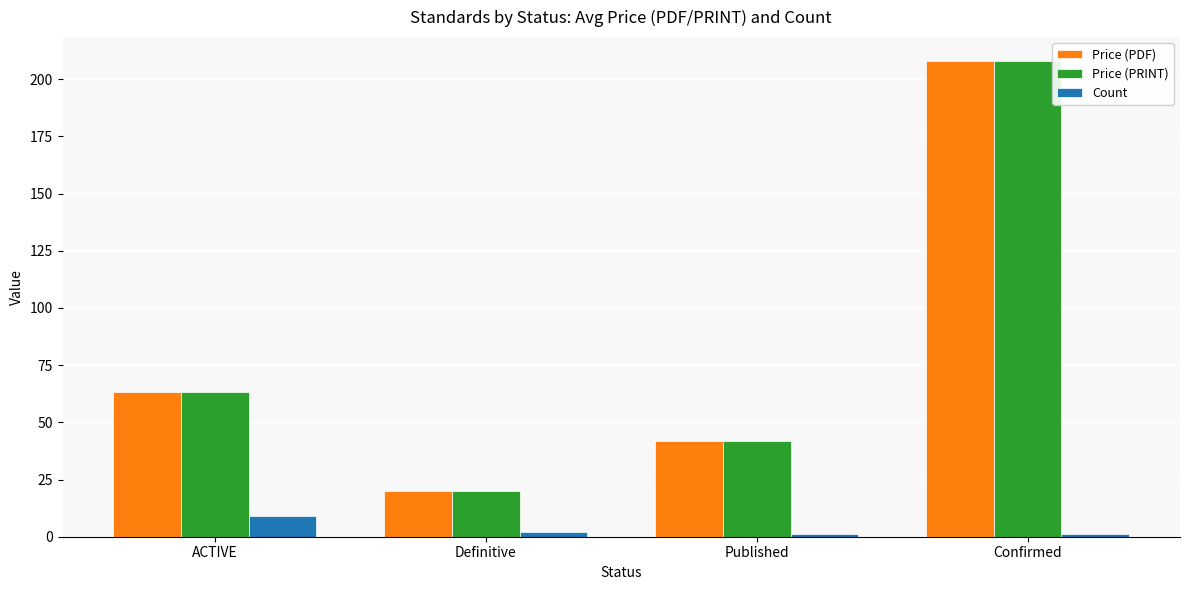

How many Price (PDF) values are between 42 and 208?

3